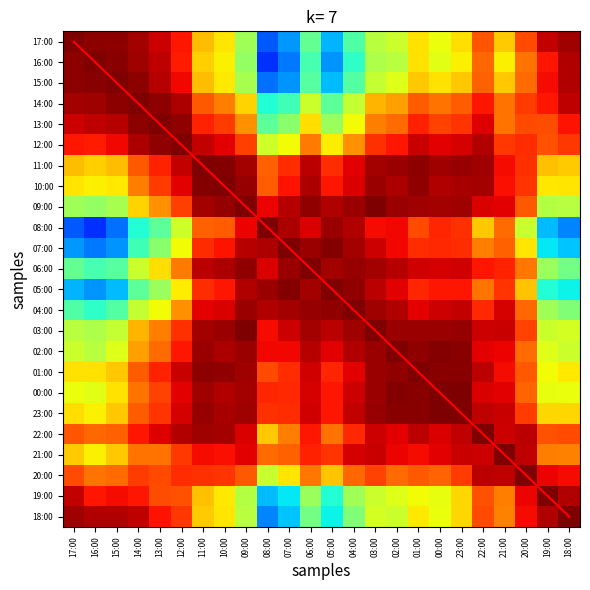

What is the maximum value for 16:00?

1.0